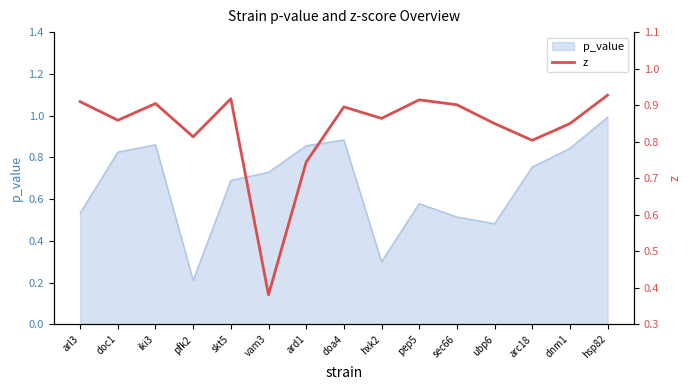

What is the highest value of the p_value series?

1.0